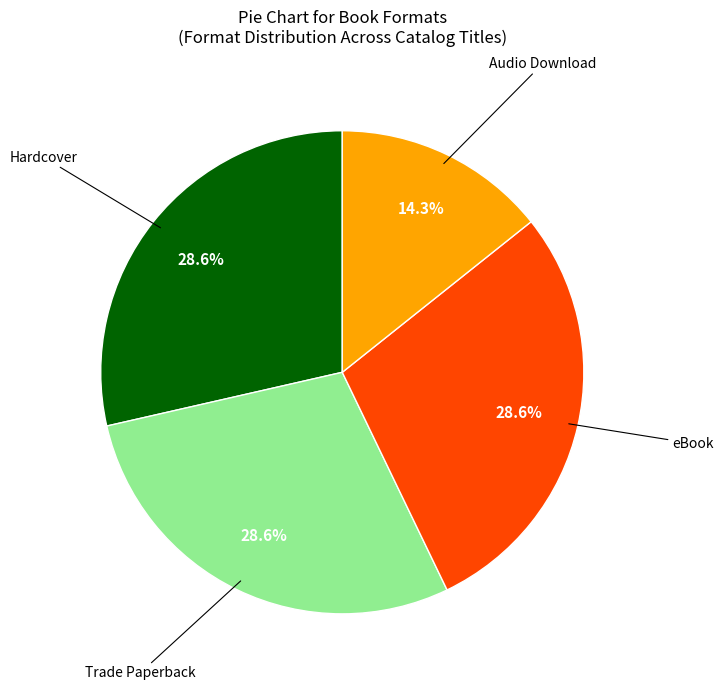

How many slices are in this pie chart?

4